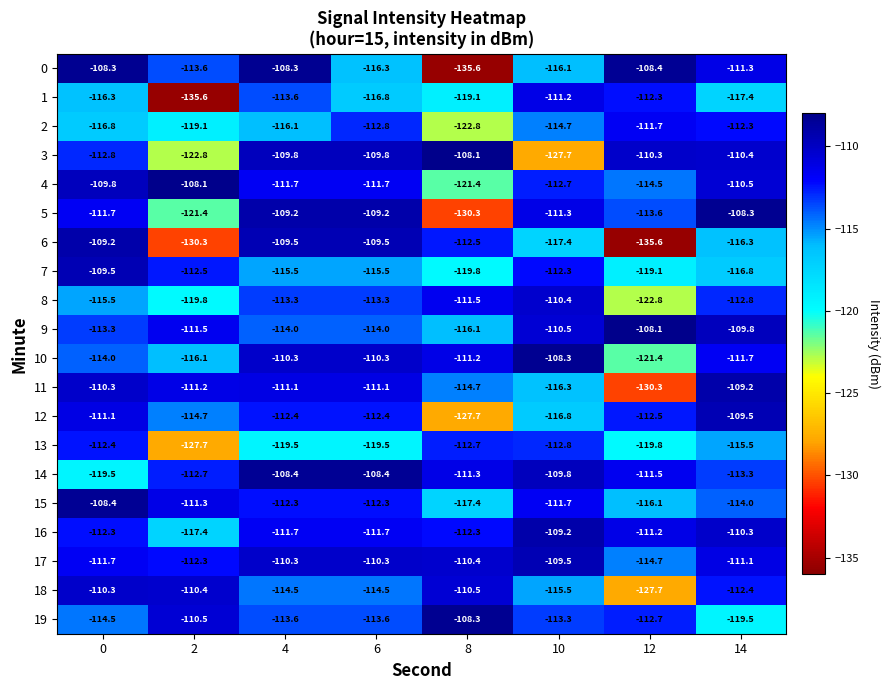

What is the difference between the maximum and minimum values in the 19 series?

11.2